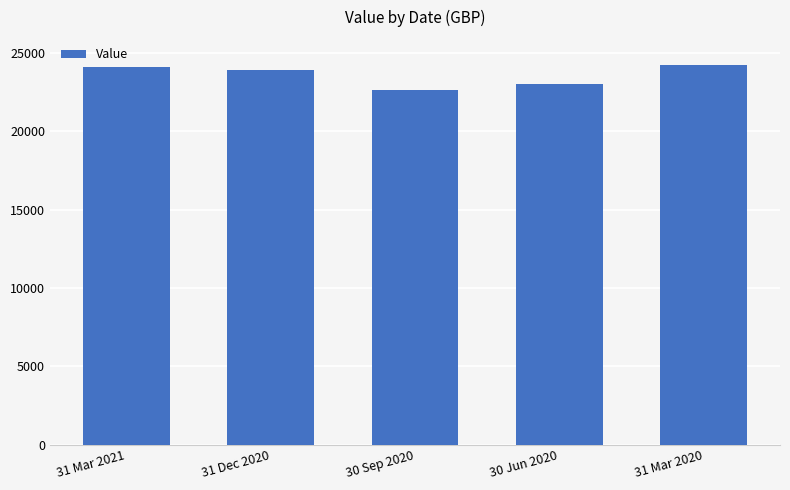

What is the difference between the maximum and minimum values?

1640.9